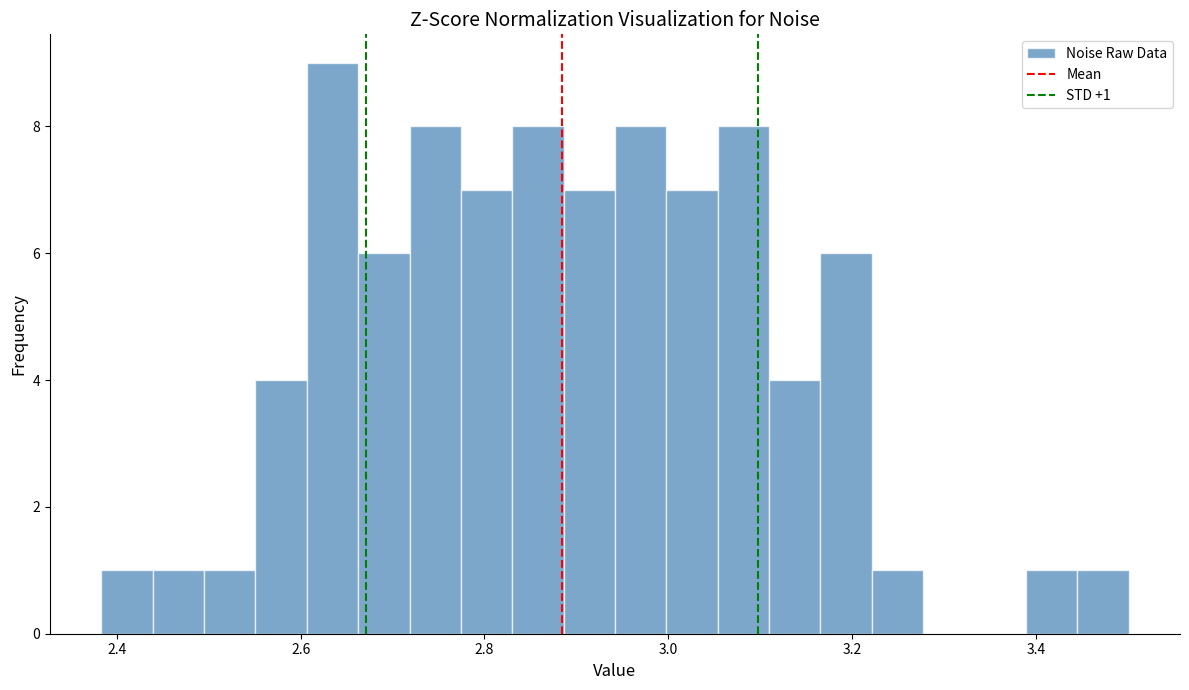

Read against the x-axis, roughly where is the centre of the tallest bar?

2.64